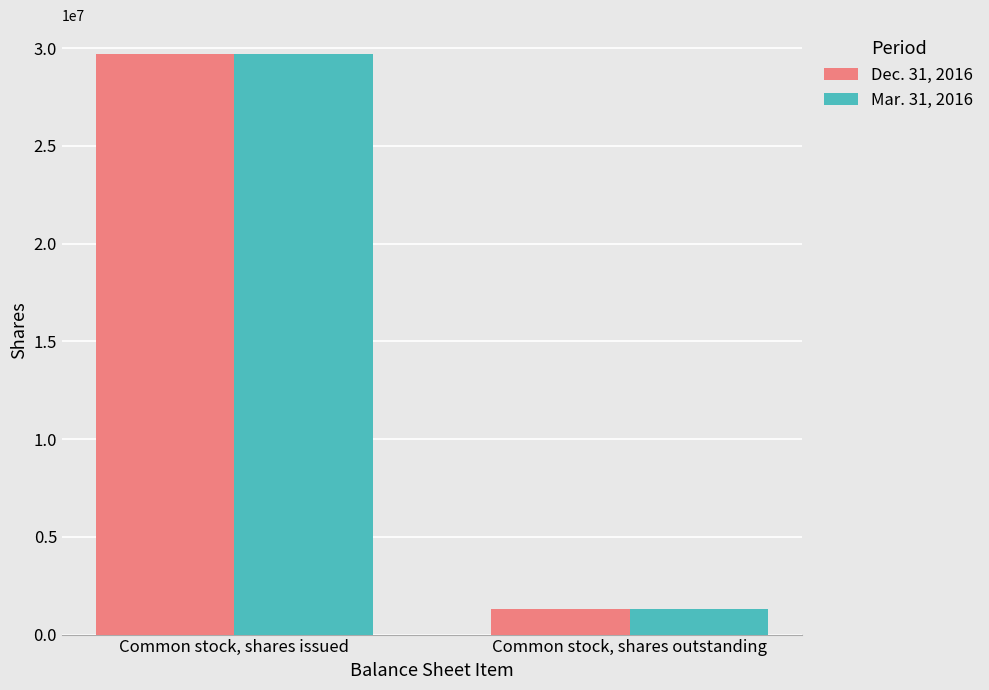

What is the greatest value displayed?

29684381